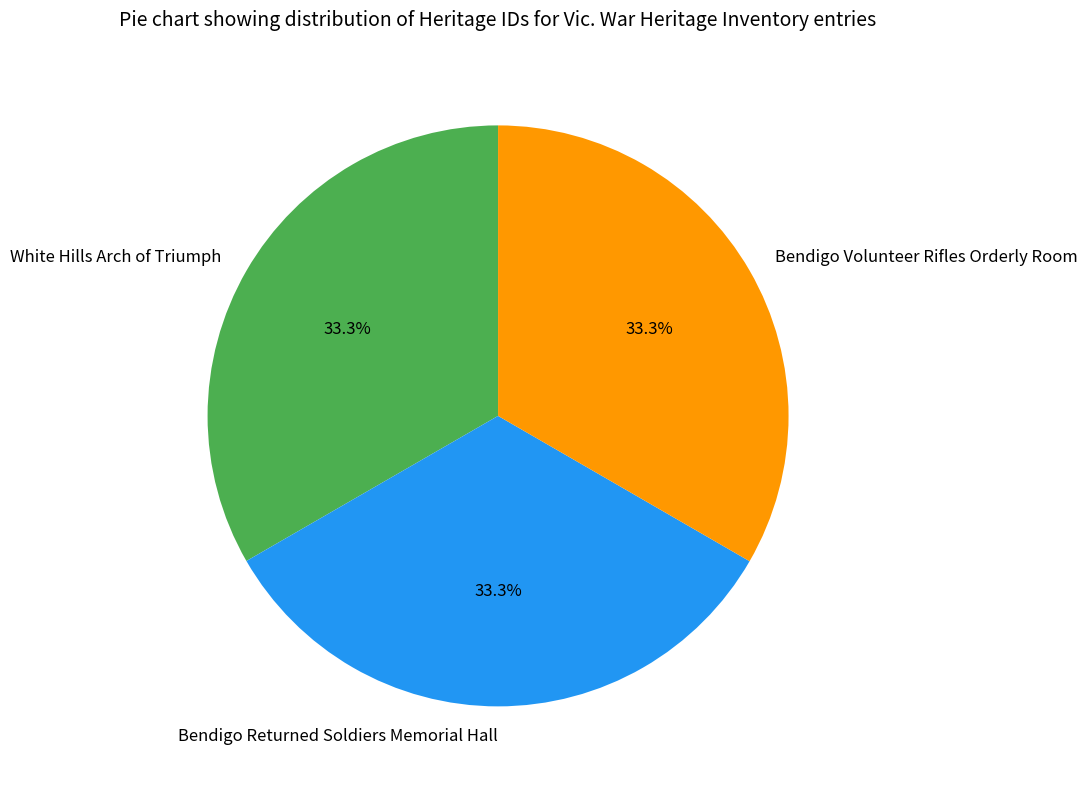

Is Bendigo Volunteer Rifles Orderly Room the majority of the pie?

No